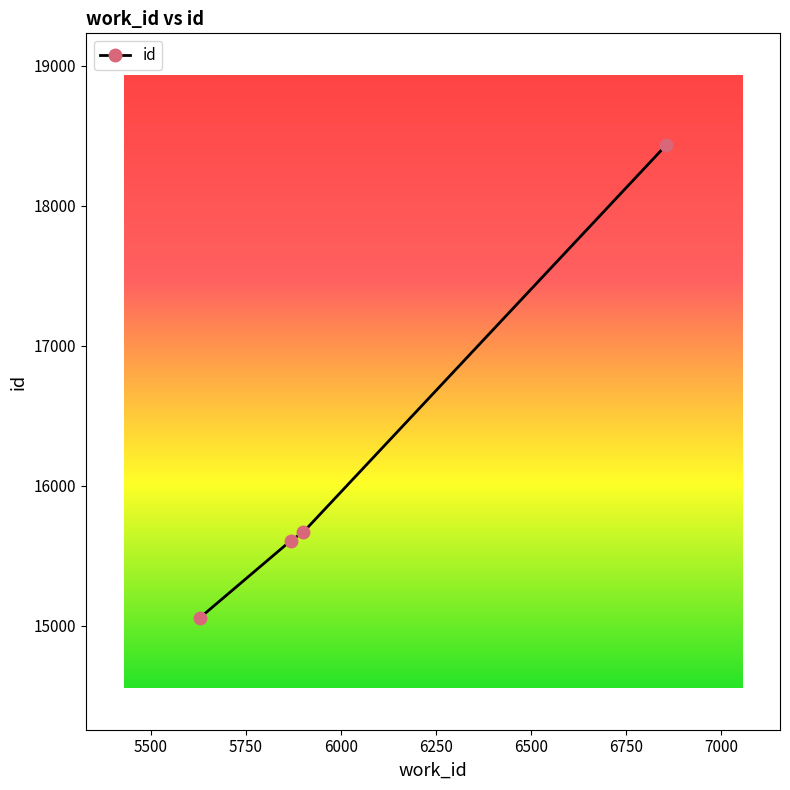

How many lines are shown in the chart?

1